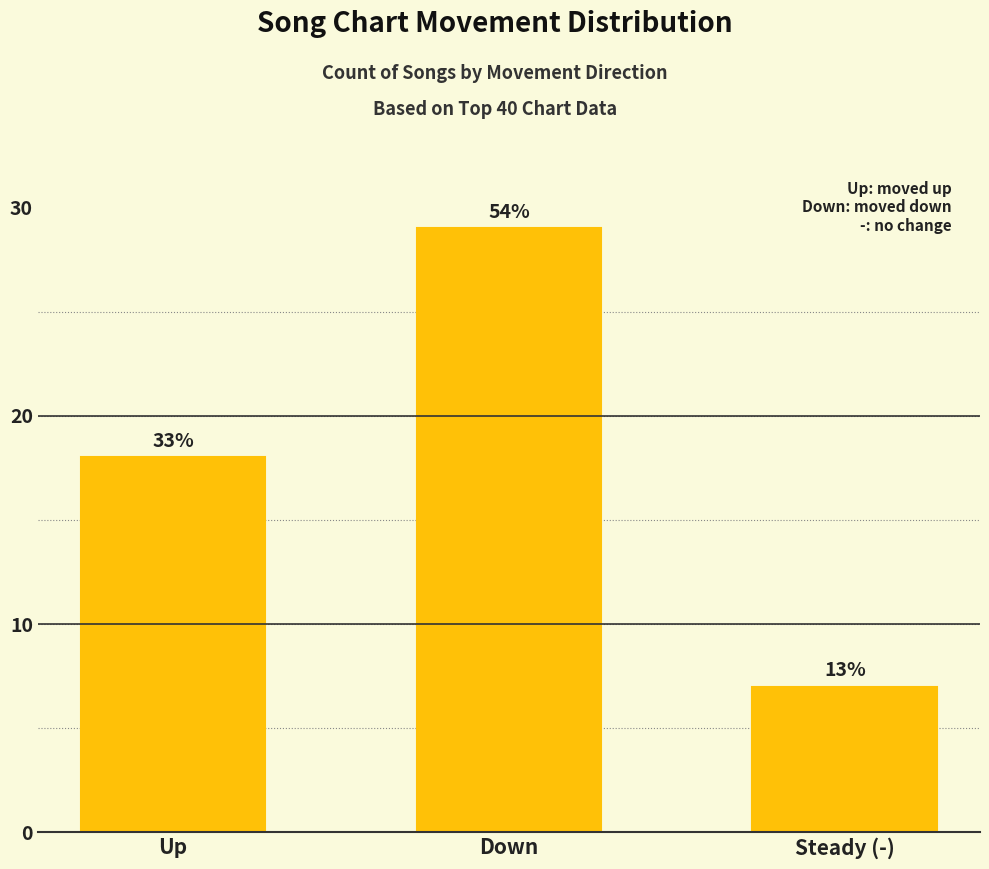

Approximately how many times larger is the value at Up compared to Down?

0.6